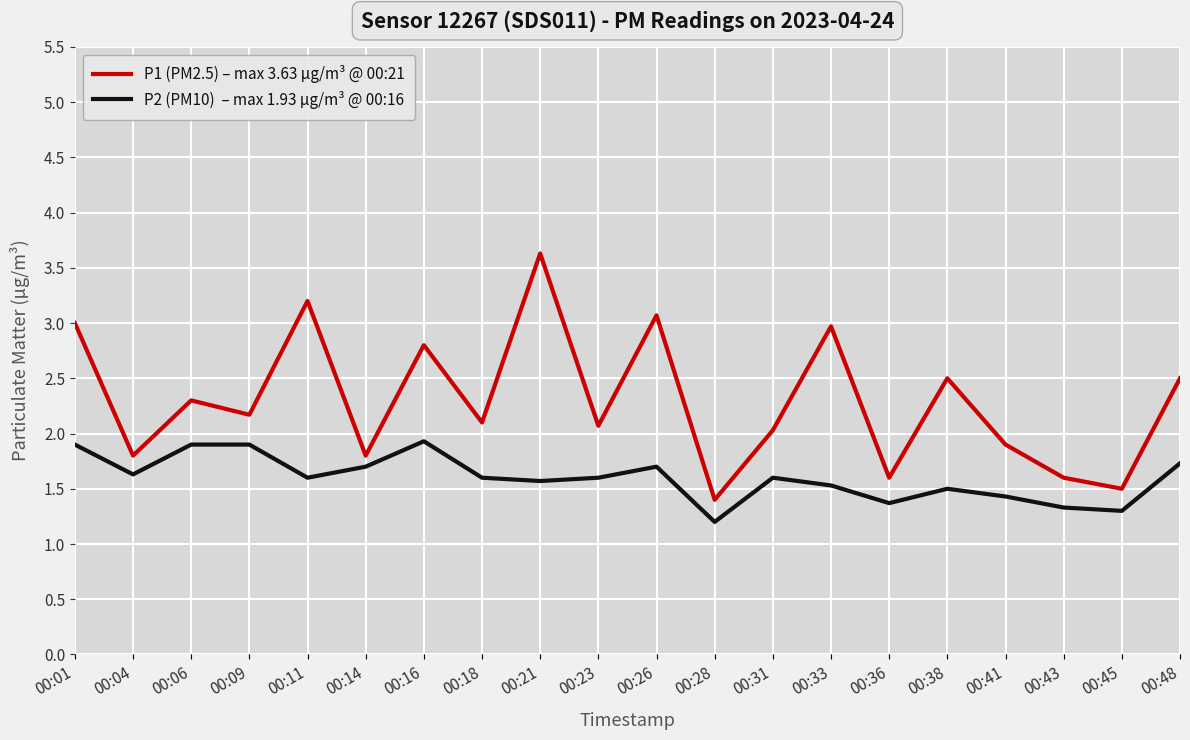

At which category is the sum across all series the highest?

00:21